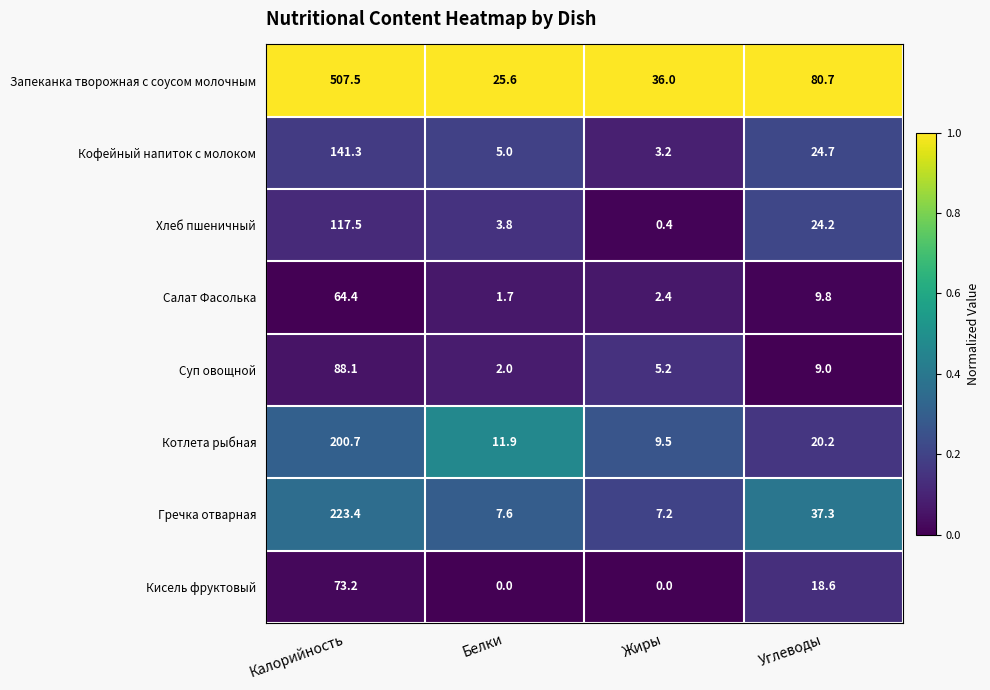

Which series changed the most between Калорийность and Жиры?

Запеканка творожная с соусом молочным